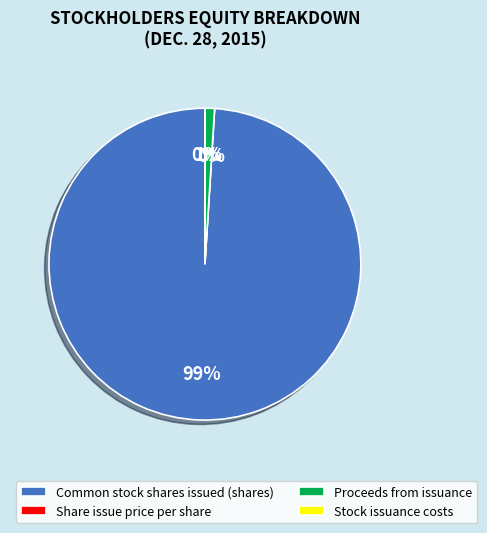

To the nearest percent, what is the average slice percentage?

25%